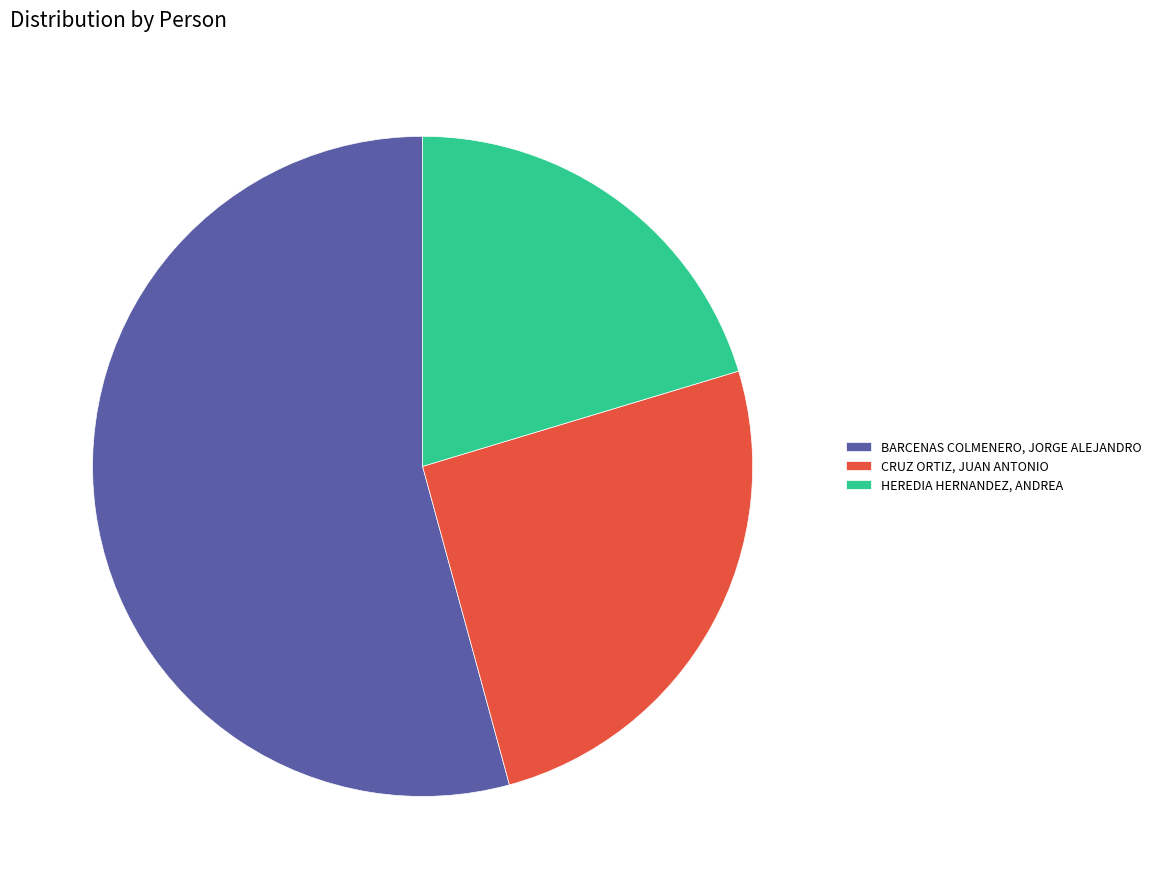

Which slice is the smallest?

HEREDIA HERNANDEZ, ANDREA